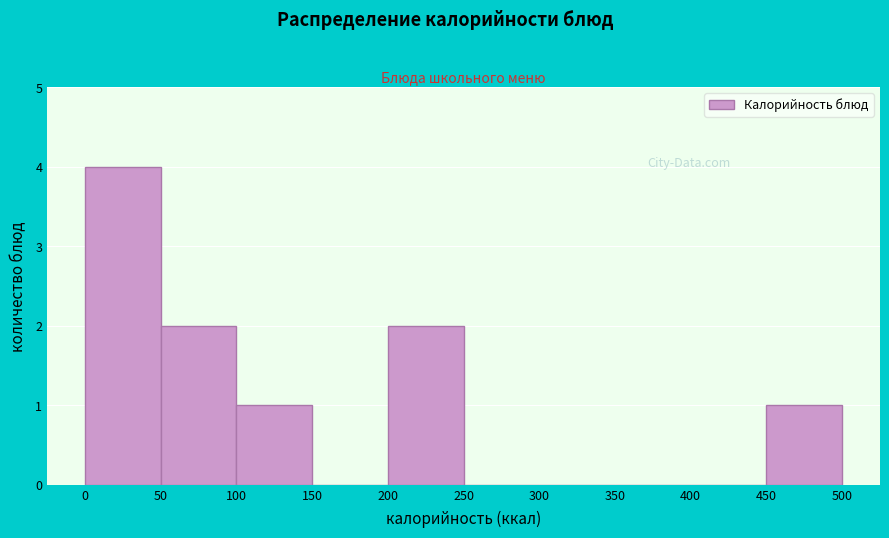

Reading left to right, transcribe this chart: for each bar, give the range it covers on the x-axis and its height. The values are not printed on the chart, so give them approximately, as read against the axis.

0 to 50: 4
50 to 100: 2
100 to 150: 1
150 to 200: 0
200 to 250: 2
250 to 300: 0
300 to 350: 0
350 to 400: 0
400 to 450: 0
450 to 500: 1